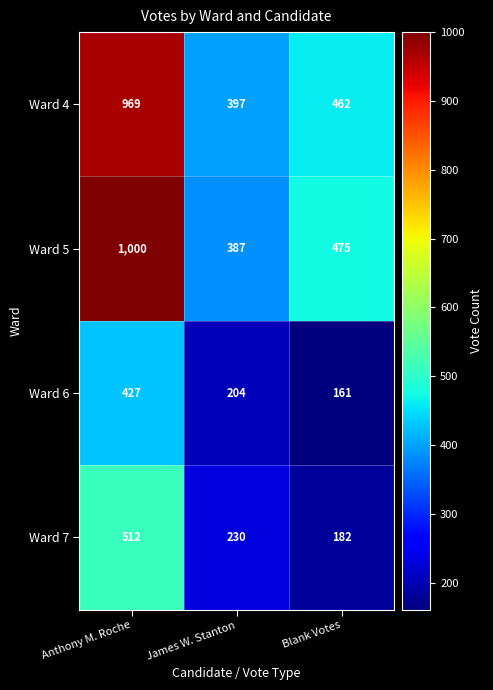

Which series has the widest spread of values?

Ward 5